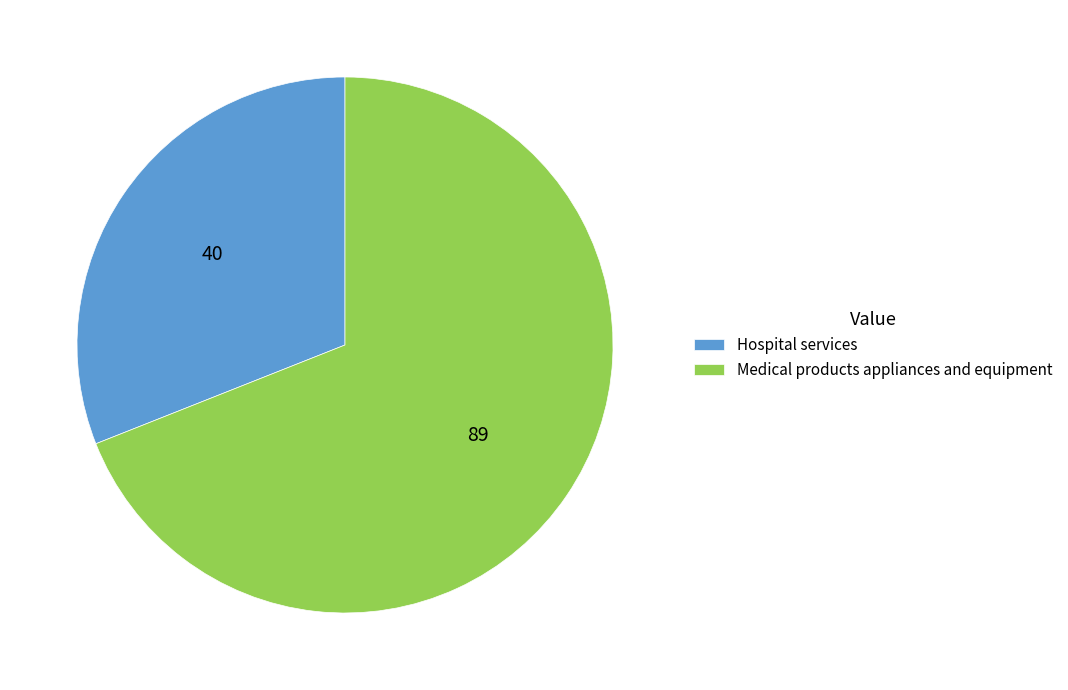

Is Hospital services the majority of the pie?

No